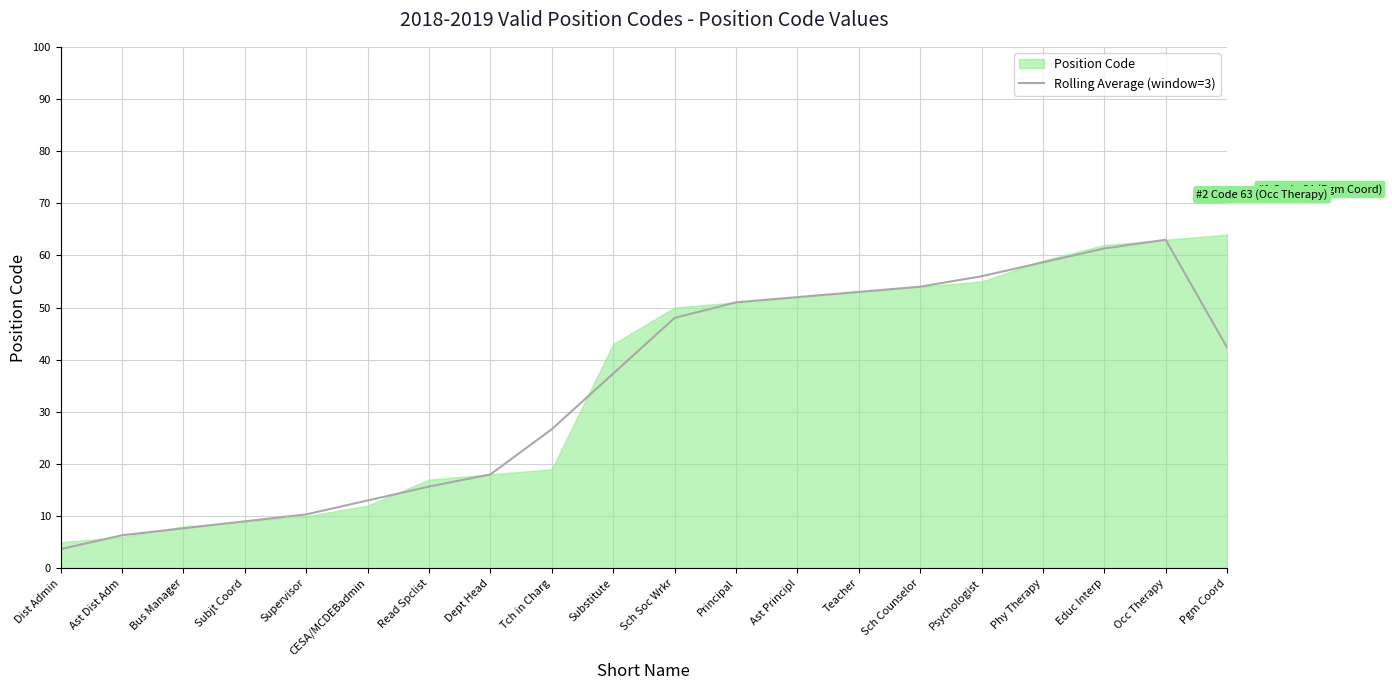

What is the minimum value shown in the chart?

3.7